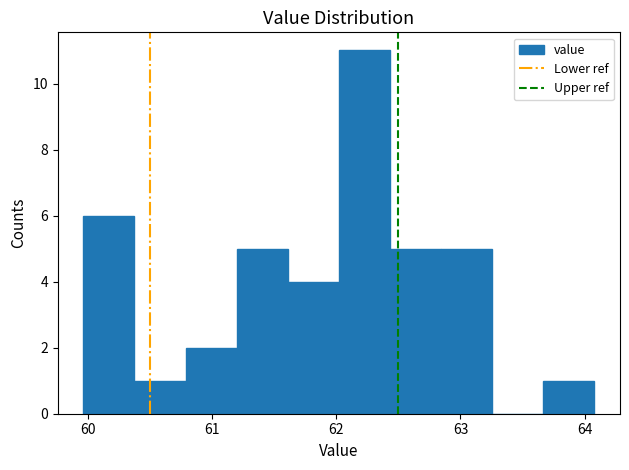

Over which range of the x-axis is the bar tallest?

62.0 to 62.4